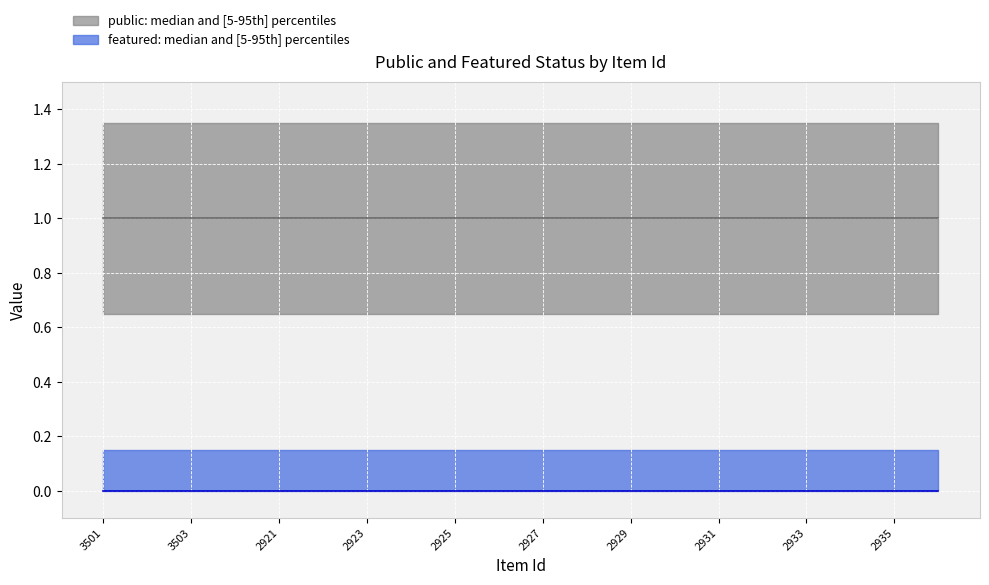

Which series changed the most between 3501 and 2923?

public